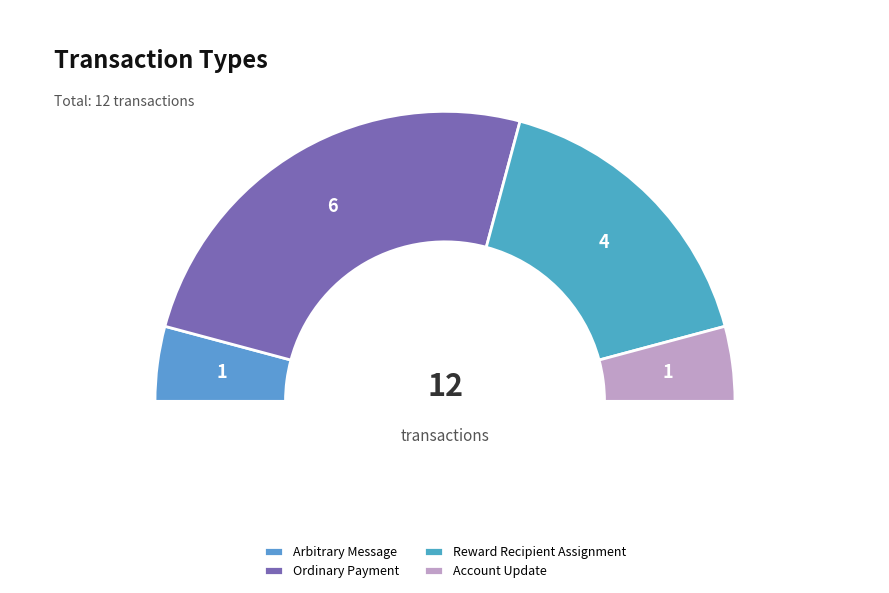

What percentage is the Account Update slice, to the nearest percent?

8%